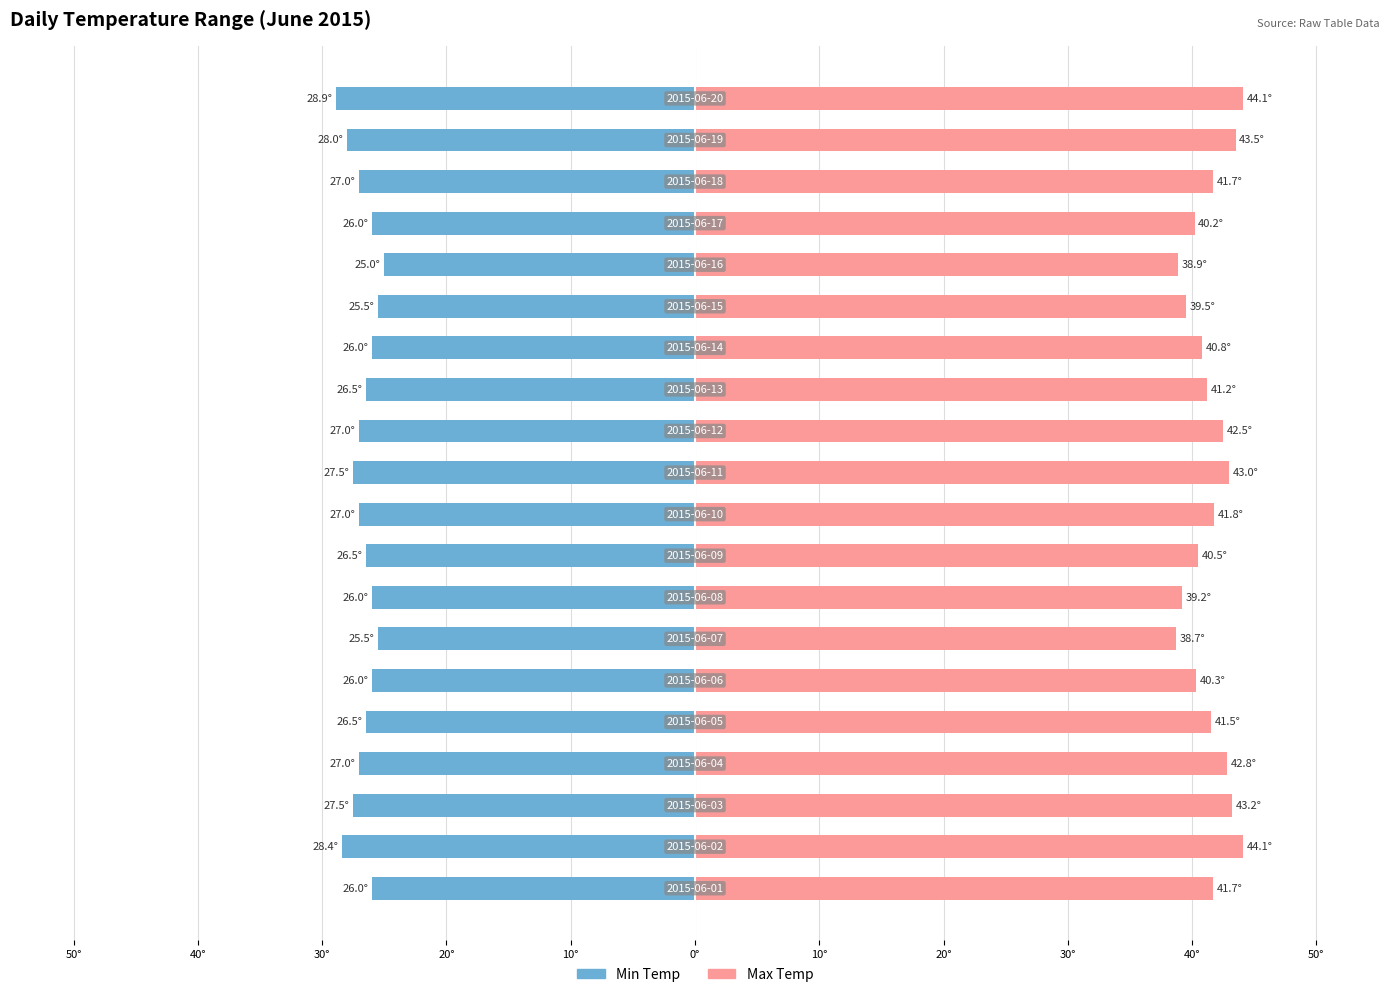

Reading right to left, transcribe all the data shown in this chart.

Min Temp: -28.9	-28.0	-27.0	-26.0	-25.0	-25.5	-26.0	-26.5	-27.0	-27.5	-27.0	-26.5	-26.0	-25.5	-26.0	-26.5	-27.0	-27.5	-28.4	-26.0
Max Temp: 44.1	43.5	41.7	40.2	38.9	39.5	40.8	41.2	42.5	43.0	41.8	40.5	39.2	38.7	40.3	41.5	42.8	43.2	44.1	41.7